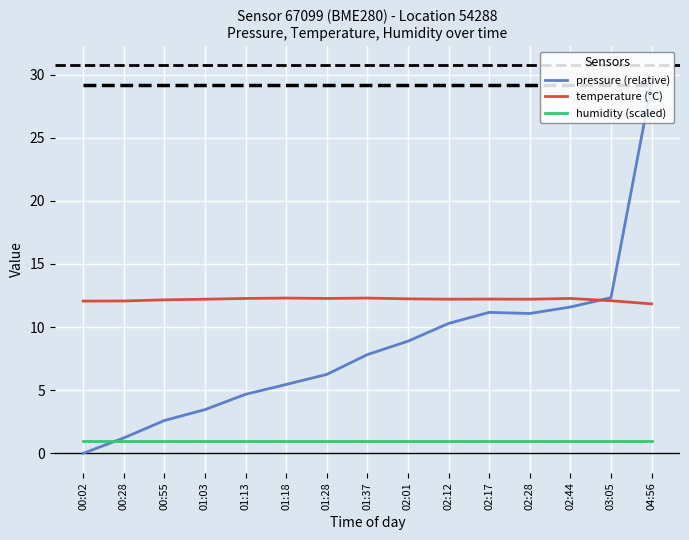

True or false: humidity (scaled) and temperature (°C) intersect in this chart.

False